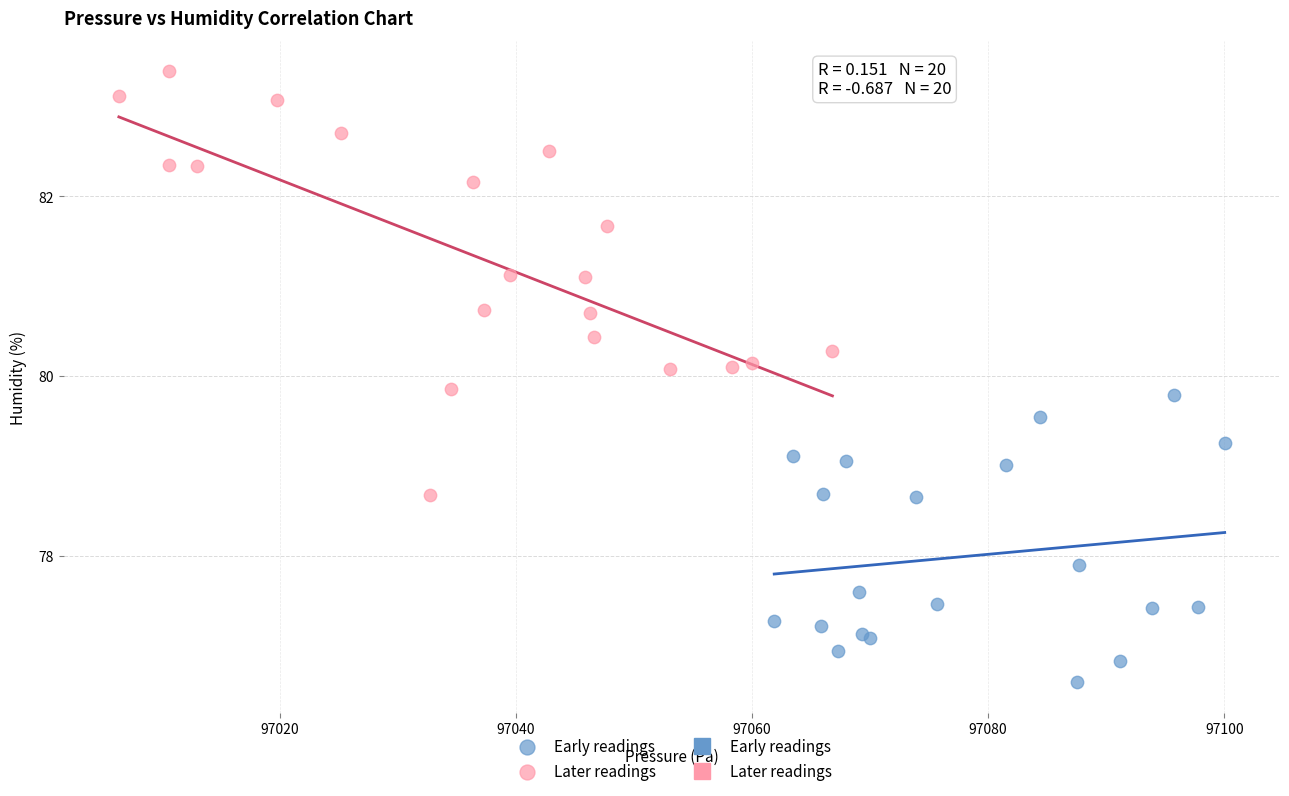

Which series contains the lowest Y value?

Early readings